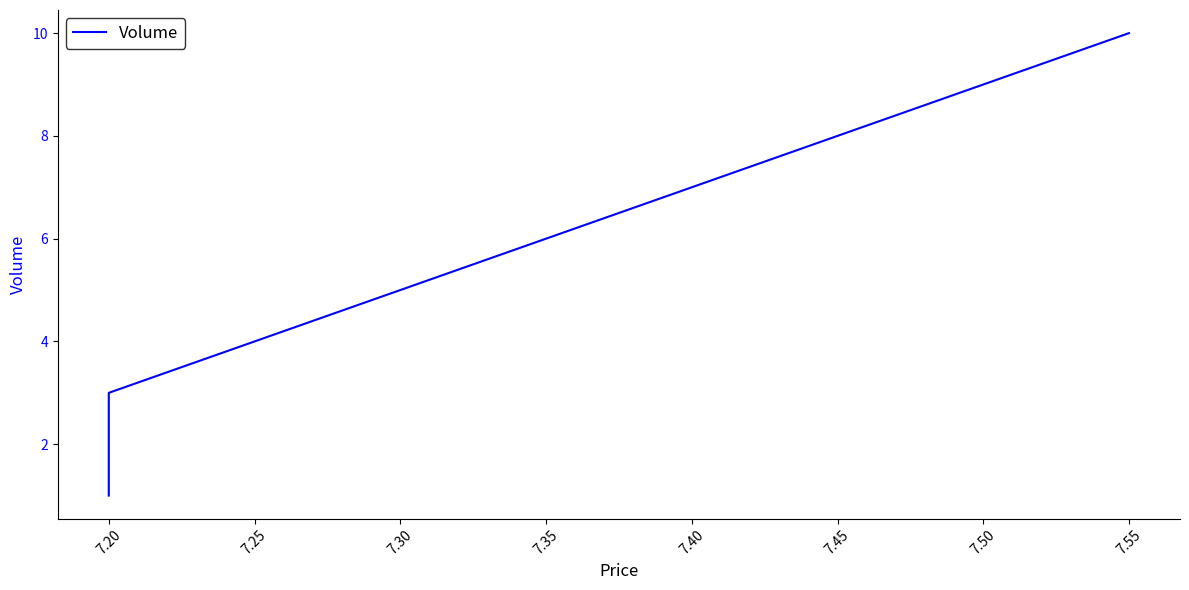

Reading left to right, extract all data points from this chart.

1	3	10